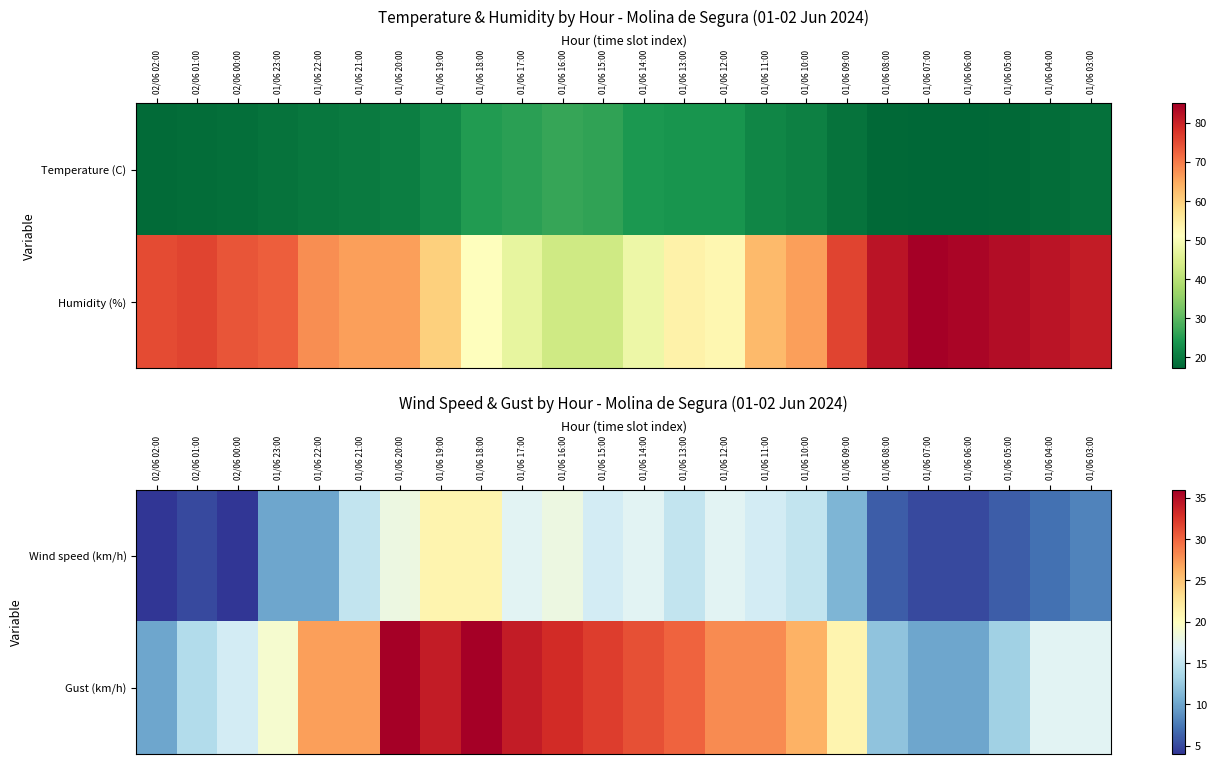

Rank the series at 01/06 18:00 from highest to lowest value.

Gust (km/h), Wind speed (km/h)